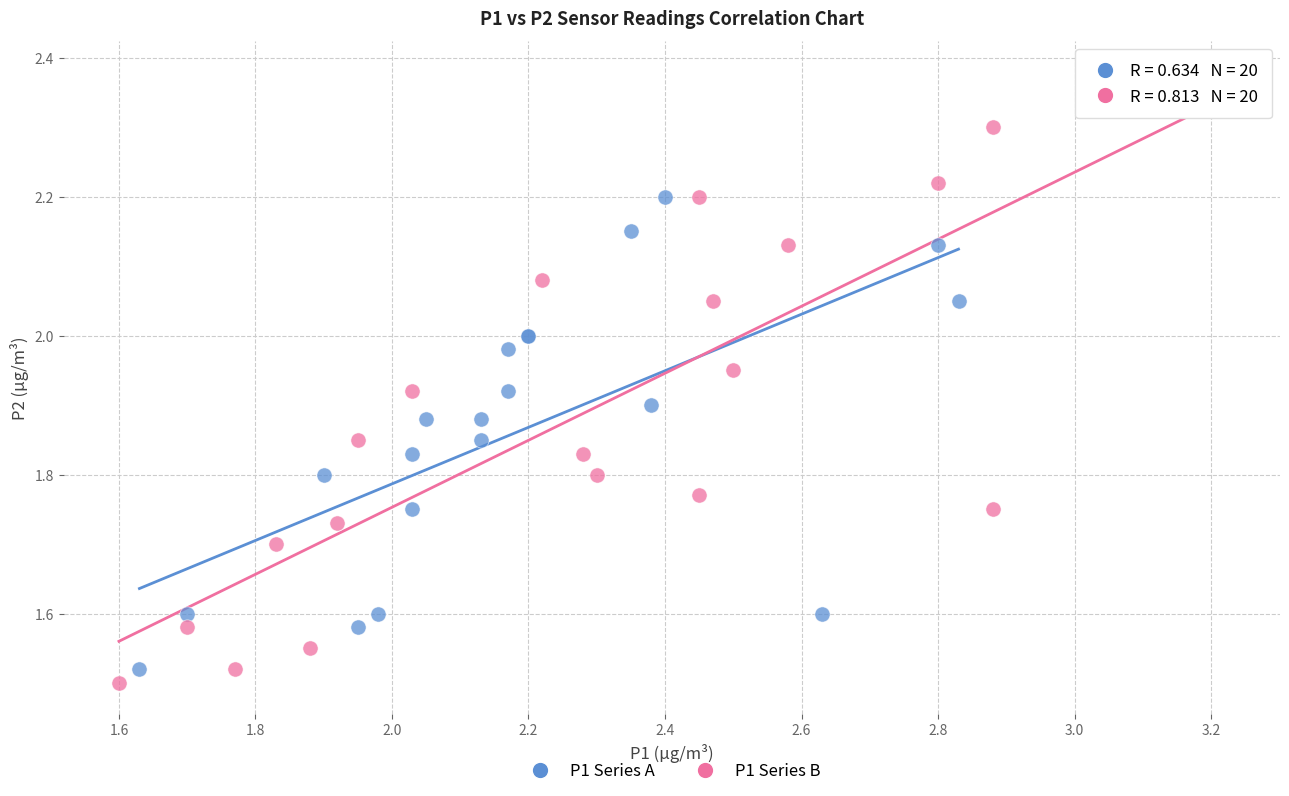

Which series has the largest Y range (max minus min)?

P1 Series B